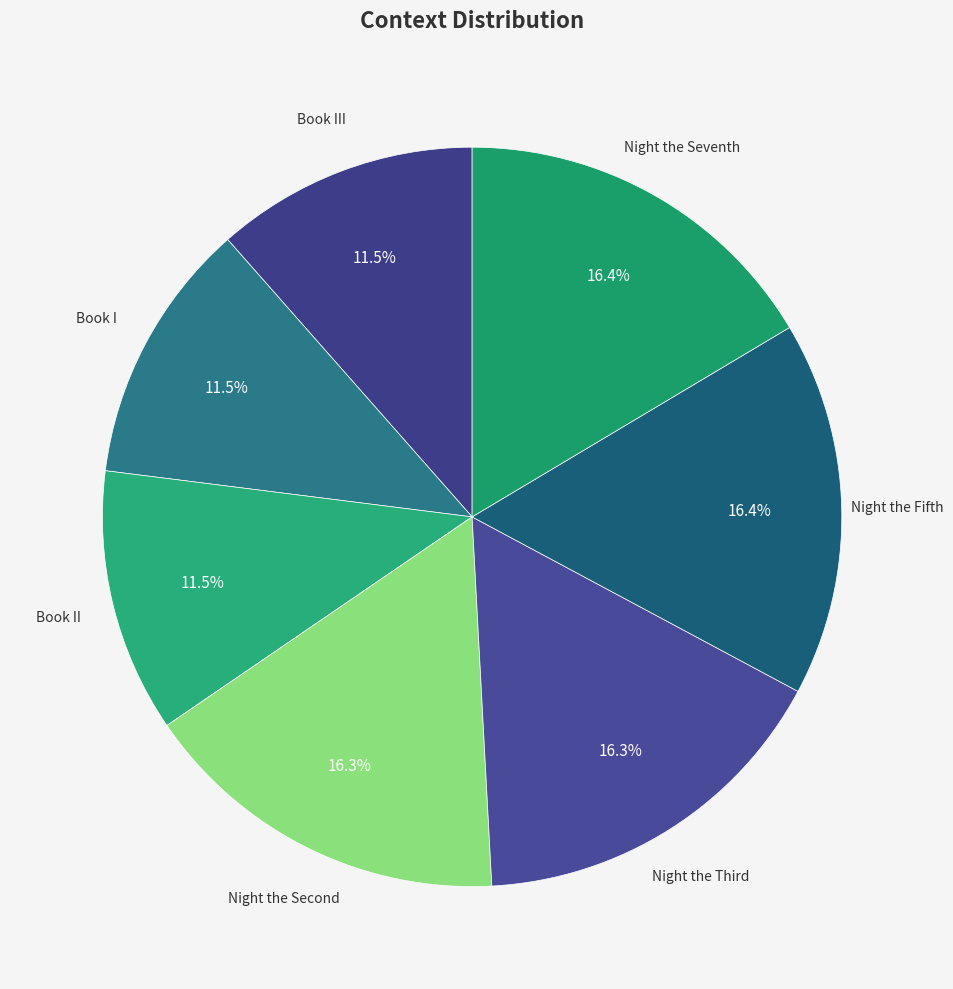

What is the largest slice in the pie chart?

Night the Seventh